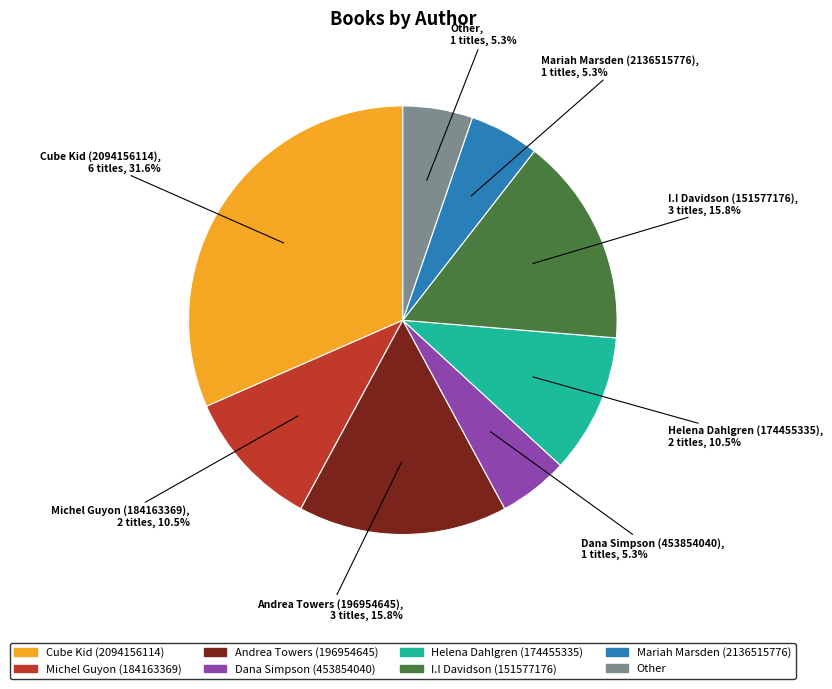

What is the ratio of the value at Dana Simpson (453854040) to the value at Other?

1.0